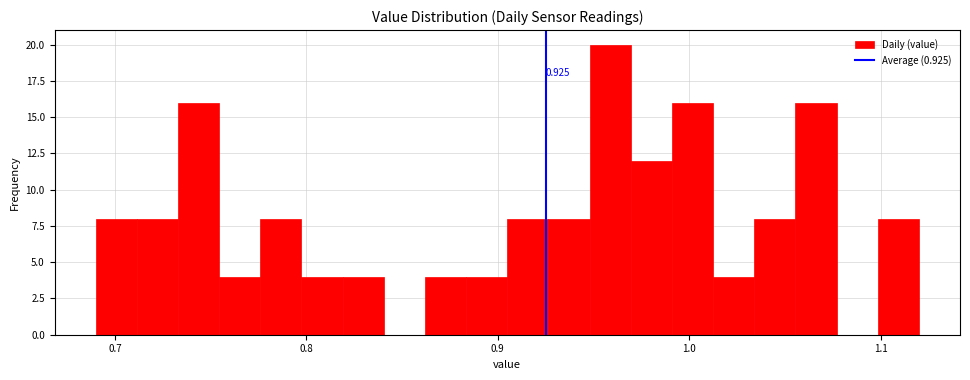

Around what value on the x-axis is the tallest bar? Give the approximate position of its centre, as read against the axis.

0.96